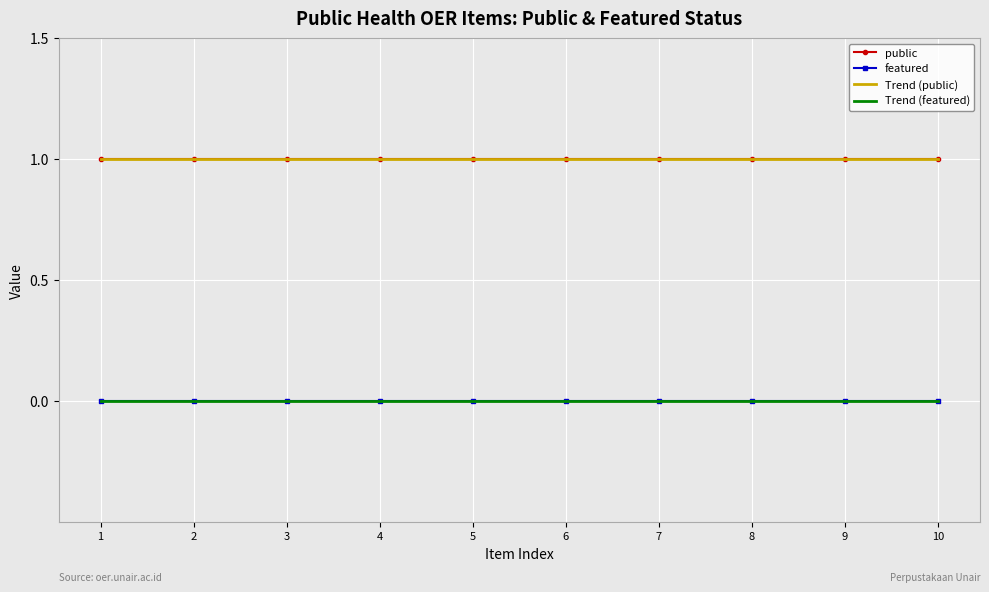

True or false: featured and public intersect in this chart.

False